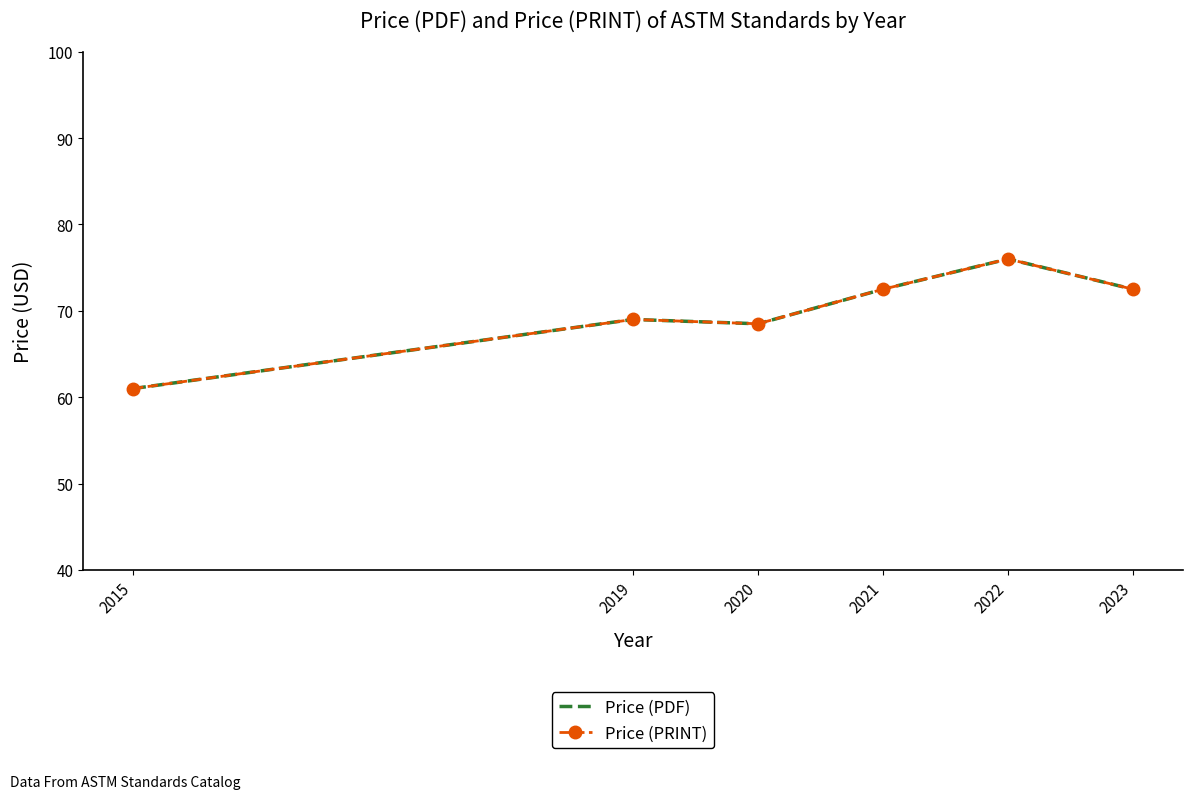

At which category does Price (PRINT) reach its first local peak?

2019